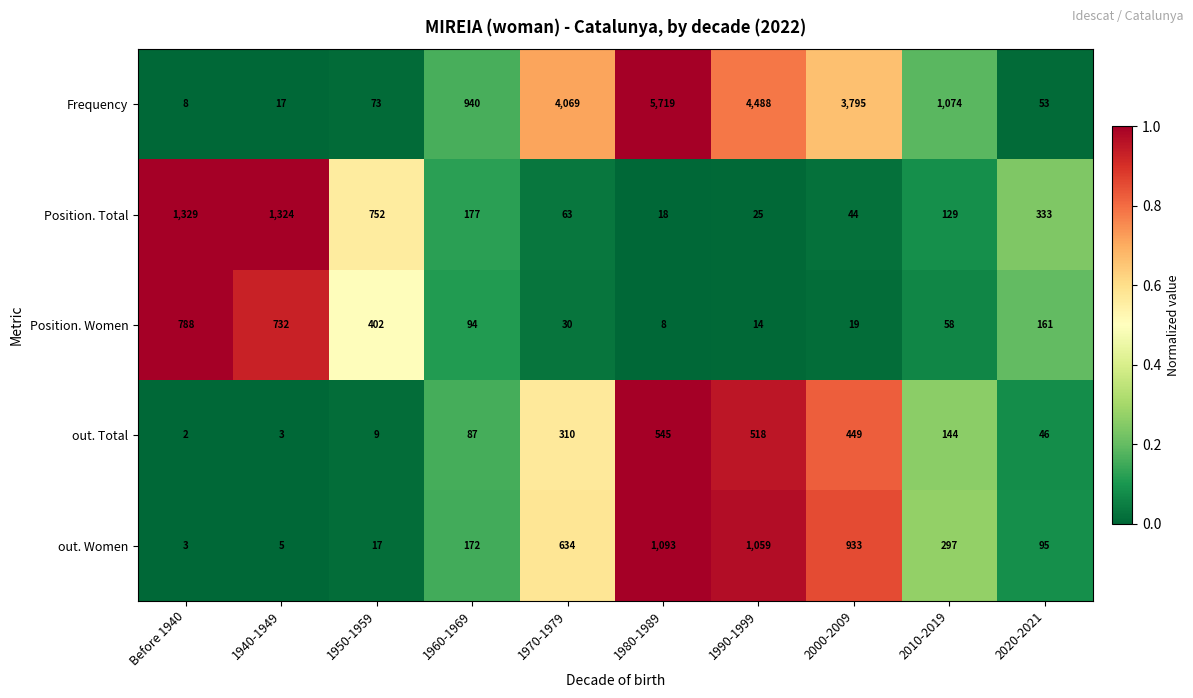

At which label is out. Women closest to 548?

1970-1979